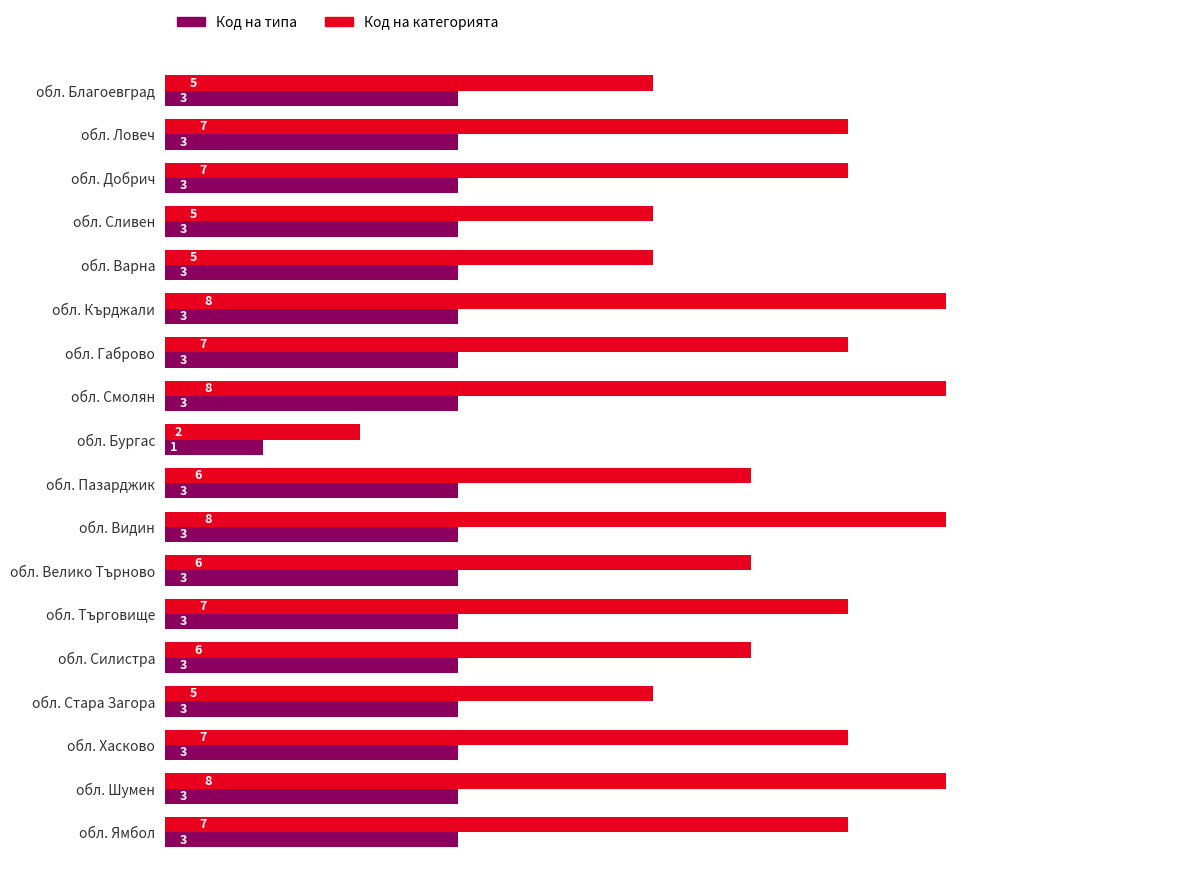

What is the difference between the maximum and second lowest values in the Код на категорията series?

3